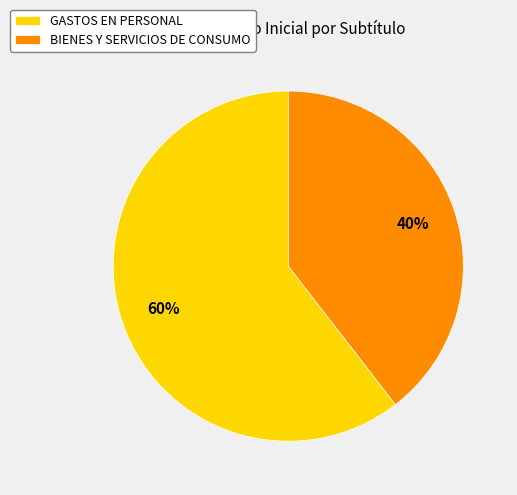

To the nearest percent, what is the average slice percentage?

50%